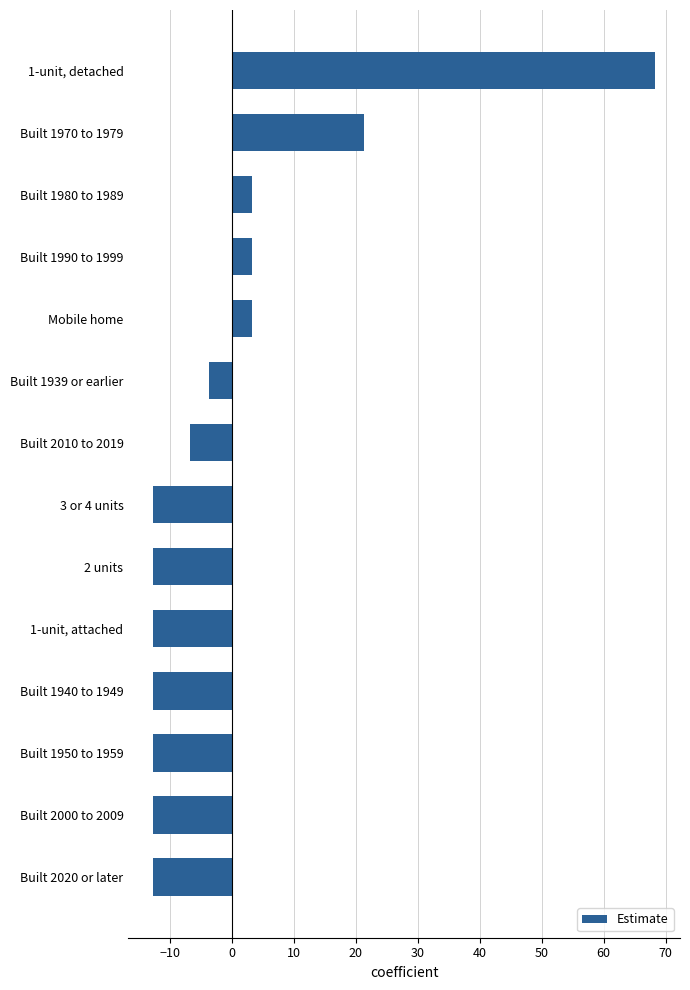

At which label is the value closest to 27?

Built 1970 to 1979